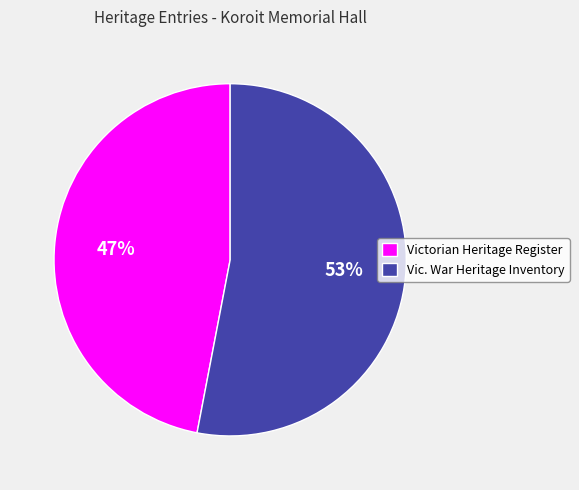

Which slice is the smallest?

Victorian Heritage Register